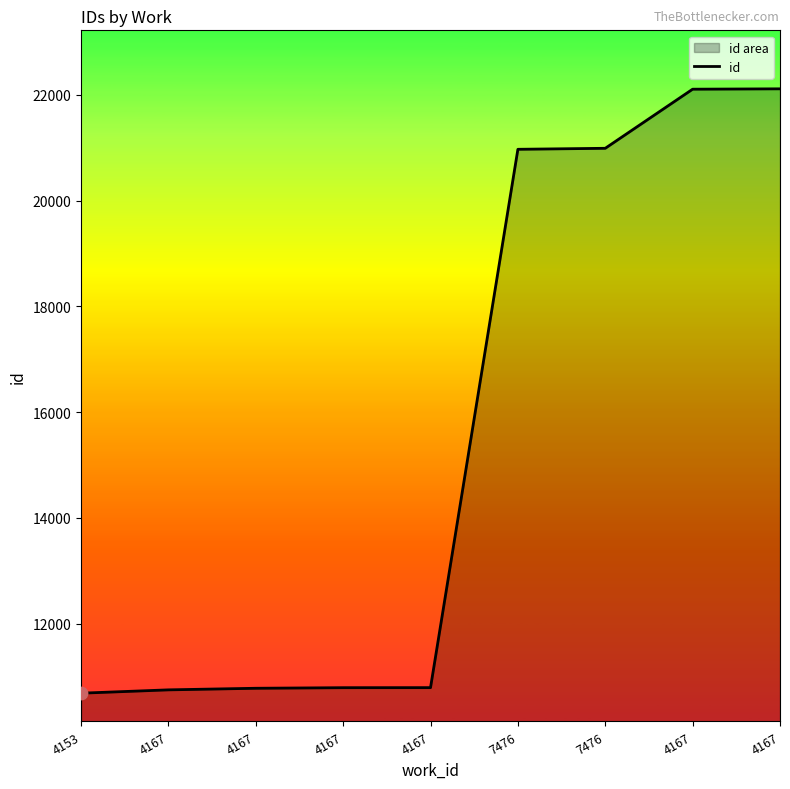

Which has a higher value, 7476 or 4167?

7476